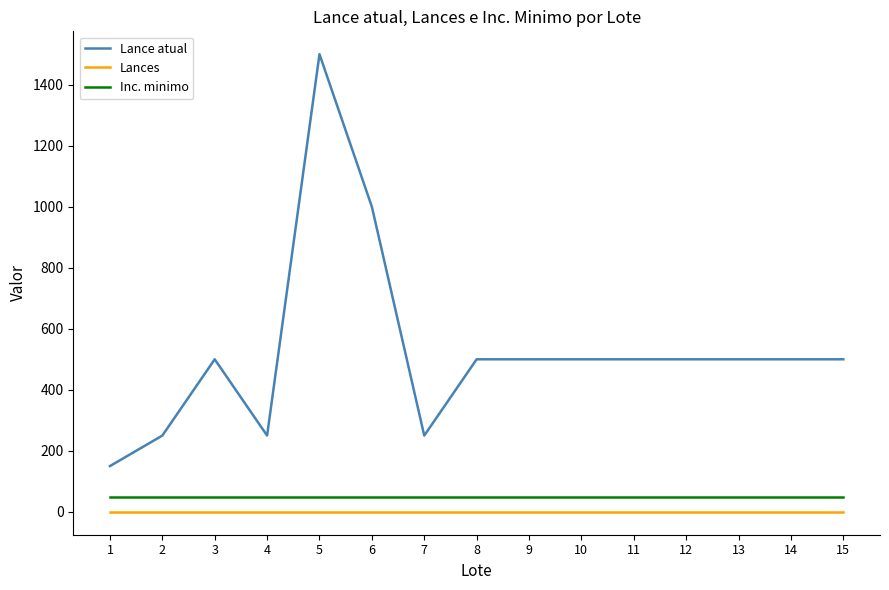

What is the difference between the maximum and second lowest values in the Lance atual series?

1250